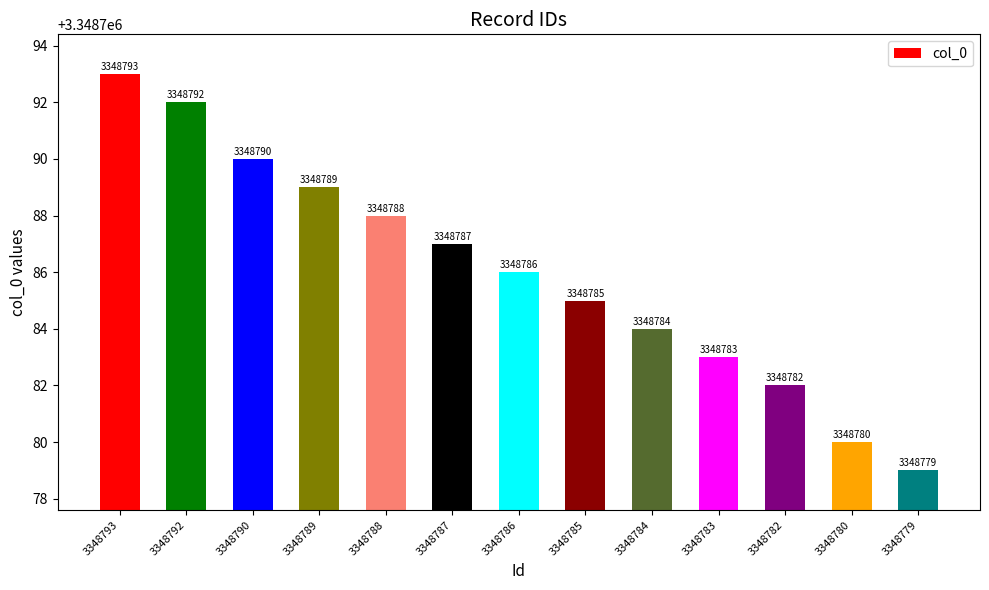

Reading left to right, transcribe all the data shown in this chart.

3348793=3348793	3348792=3348792	3348790=3348790	3348789=3348789	3348788=3348788	3348787=3348787	3348786=3348786	3348785=3348785	3348784=3348784	3348783=3348783	3348782=3348782	3348780=3348780	3348779=3348779